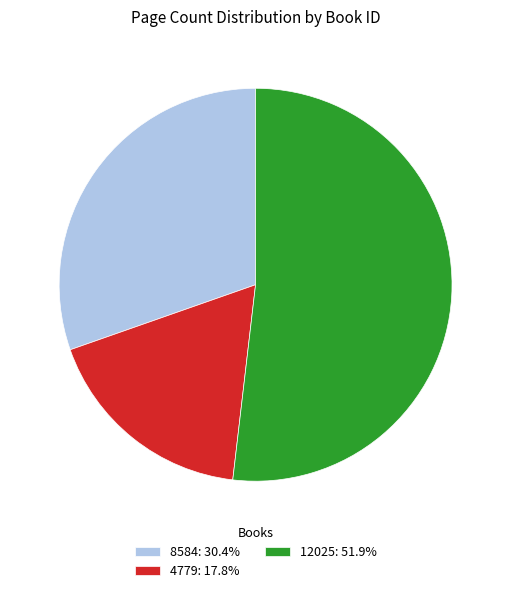

Rank the categories by value from lowest to highest.

4779, 8584, 12025